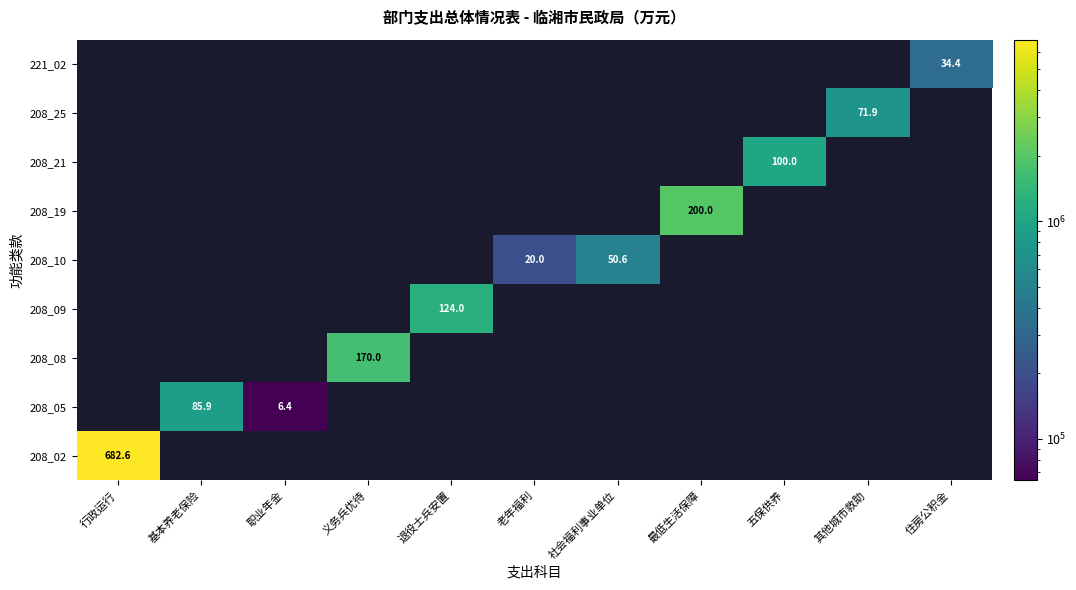

Is the value of 208_21 at 社会福利事业单位 greater than the value of 221_02 at 社会福利事业单位?

No